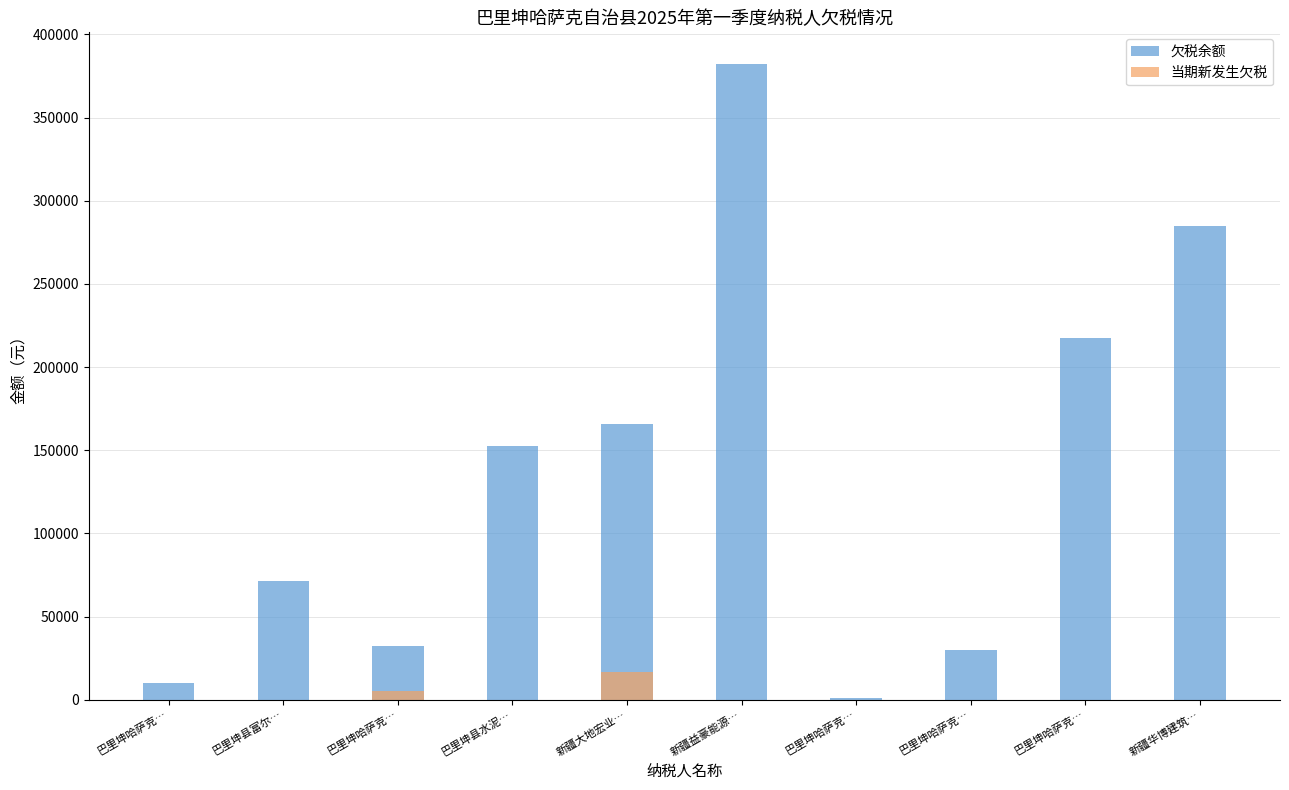

Rank the categories by 欠税余额 value from highest to lowest.

新疆益豪能源…, 新疆华博建筑…, 巴里坤哈萨克…, 新疆大地宏业…, 巴里坤县水泥…, 巴里坤县富尔…, 巴里坤哈萨克…, 巴里坤哈萨克…, 巴里坤哈萨克…, 巴里坤哈萨克…